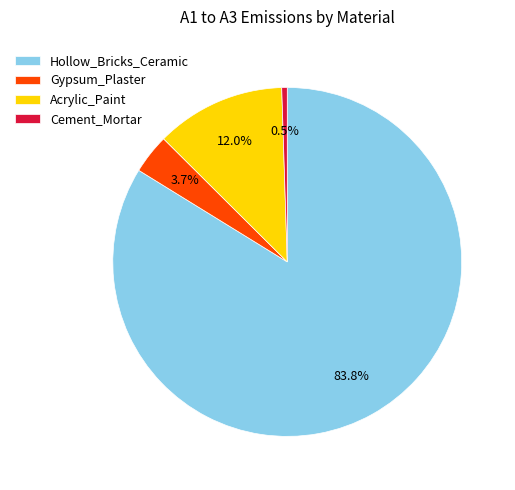

Which category has the smallest portion of the pie?

Cement_Mortar